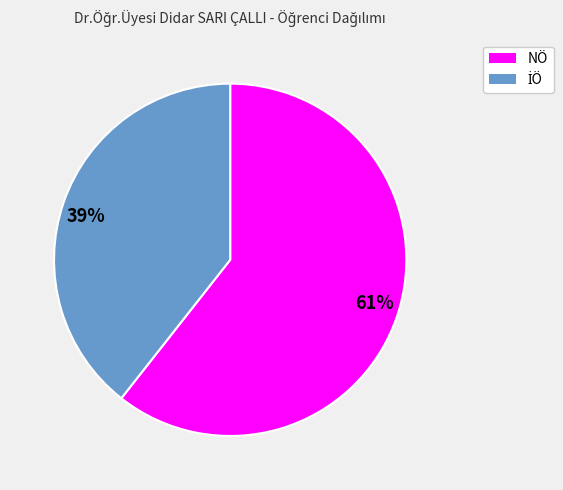

Between 61% and 39%, which is larger?

61%